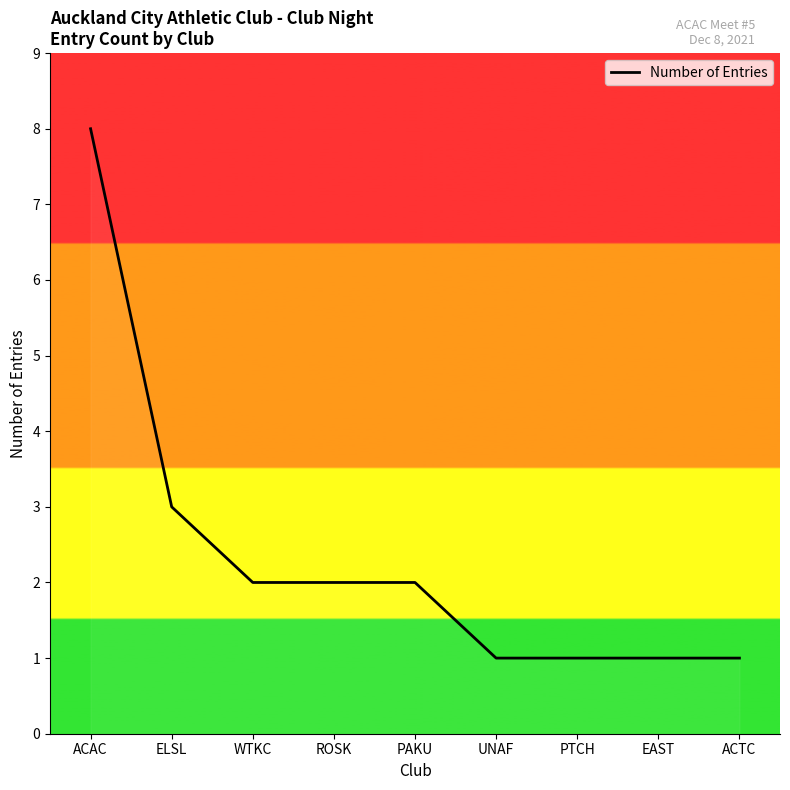

What is the approximate value at PTCH?

1